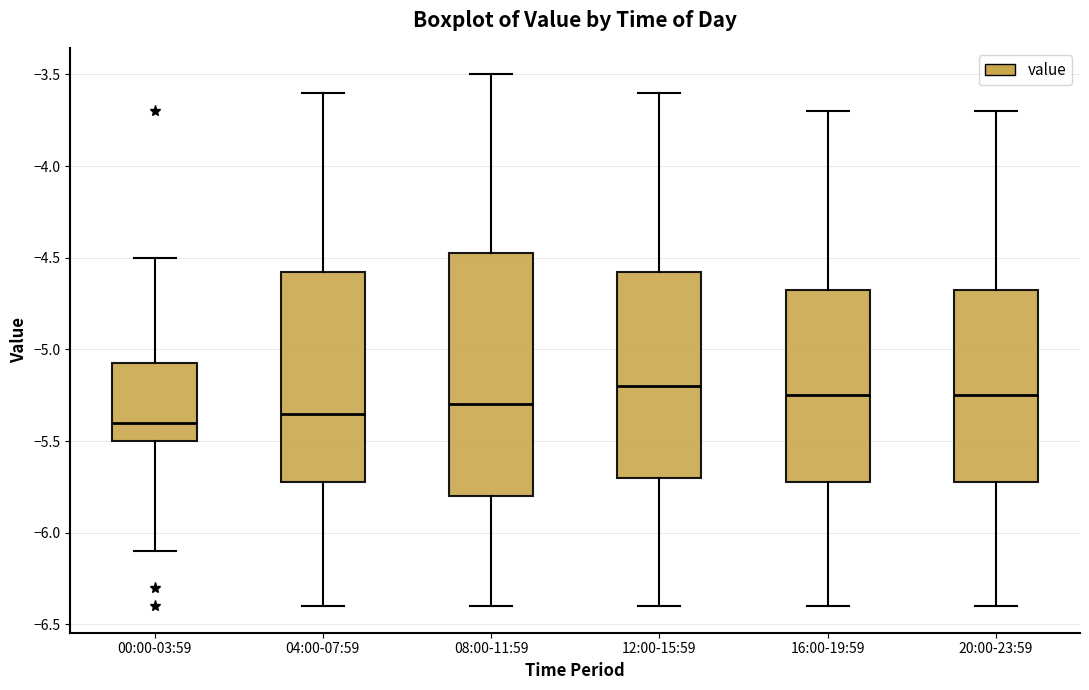

Reading left to right, read every box against the y-axis: the position of its median line, the range the box covers, and the ends of its whiskers. The values are not printed on the chart, so give them approximately, as read against the axis.

00:00-03:59: median -5.40, box -5.50 to -5.05, whiskers -6.10 to -4.50
04:00-07:59: median -5.35, box -5.70 to -4.55, whiskers -6.40 to -3.60
08:00-11:59: median -5.30, box -5.80 to -4.45, whiskers -6.40 to -3.50
12:00-15:59: median -5.20, box -5.70 to -4.55, whiskers -6.40 to -3.60
16:00-19:59: median -5.25, box -5.70 to -4.65, whiskers -6.40 to -3.70
20:00-23:59: median -5.25, box -5.70 to -4.65, whiskers -6.40 to -3.70